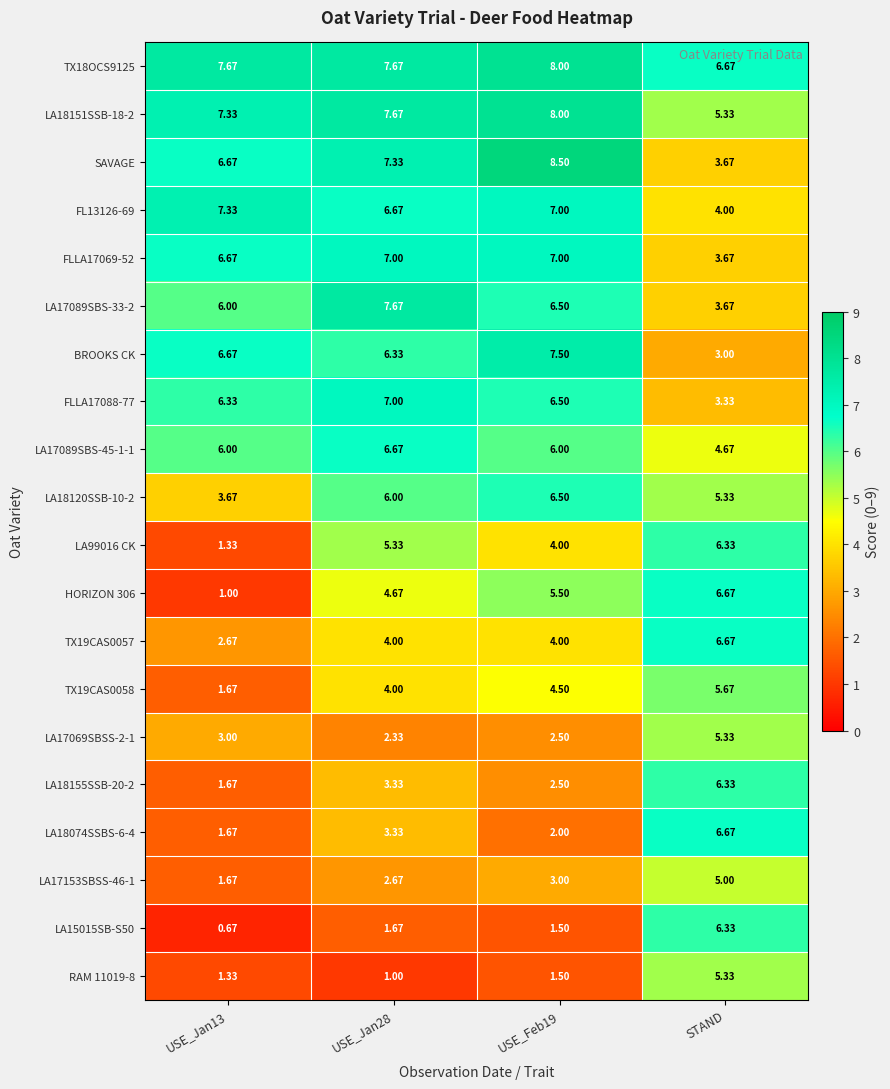

Which series has the largest range (max minus min)?

HORIZON 306